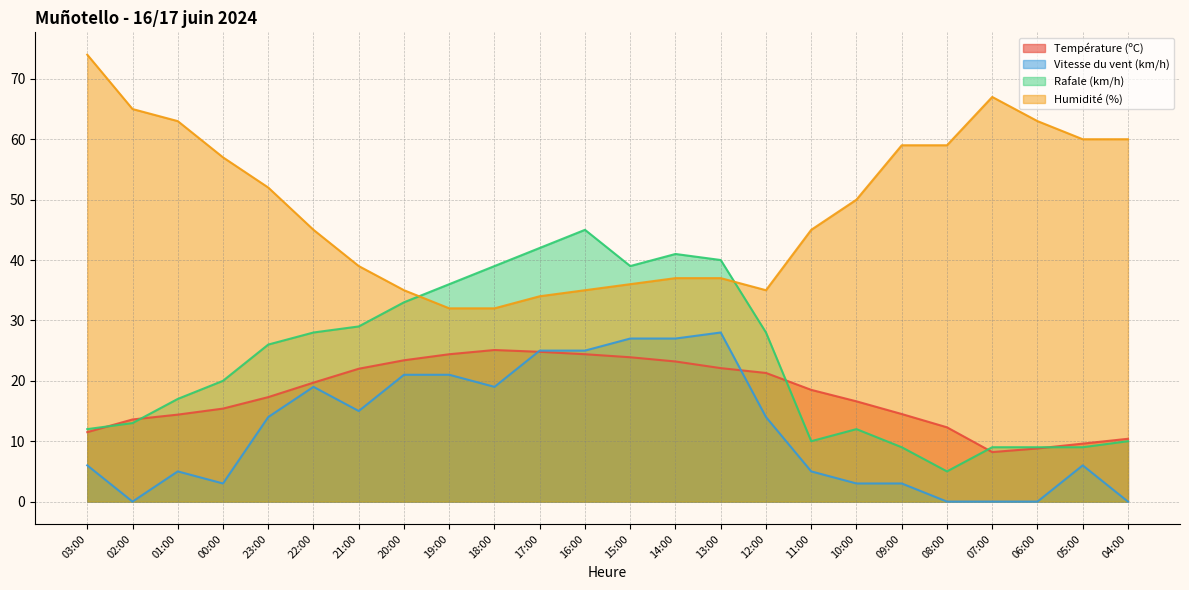

Where does the Température (ºC) series first go above 18?

22:00